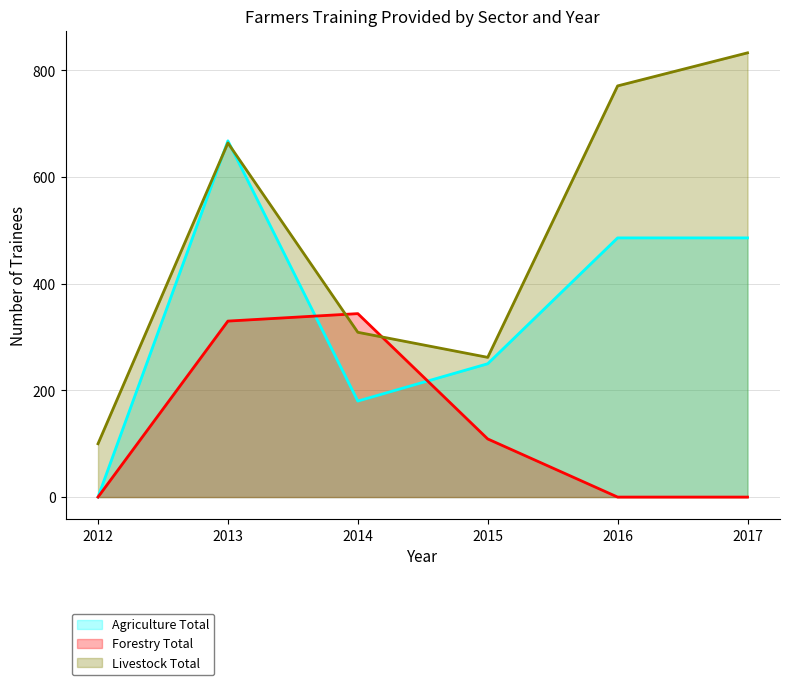

List the series in order of their overall mean, lowest first.

Forestry Total, Agriculture Total, Livestock Total